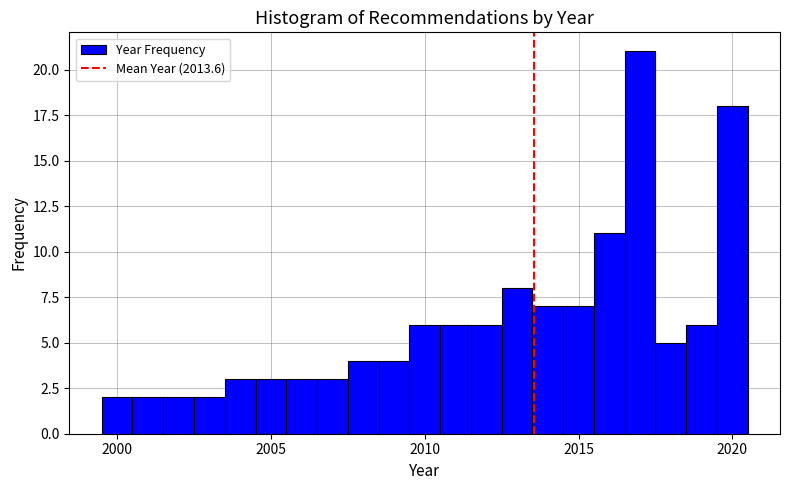

Around what value on the x-axis is the tallest bar? Give the approximate position of its centre, as read against the axis.

2017.0